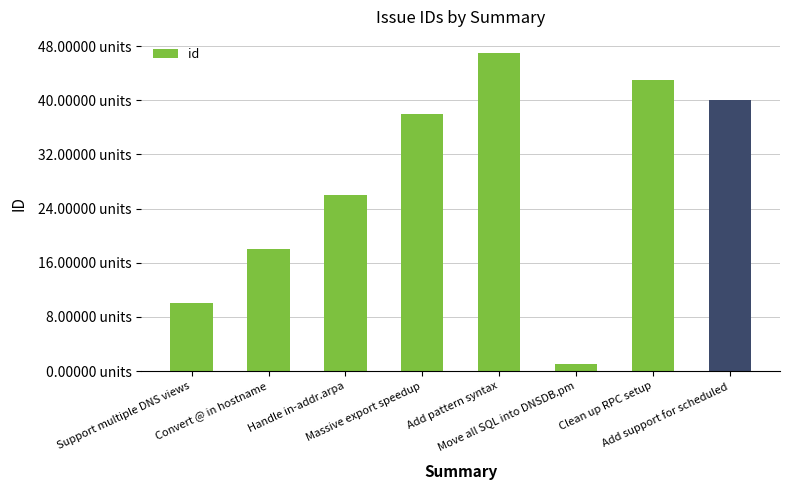

Between Convert @ in hostname and Move all SQL into DNSDB.pm, which is larger?

Convert @ in hostname